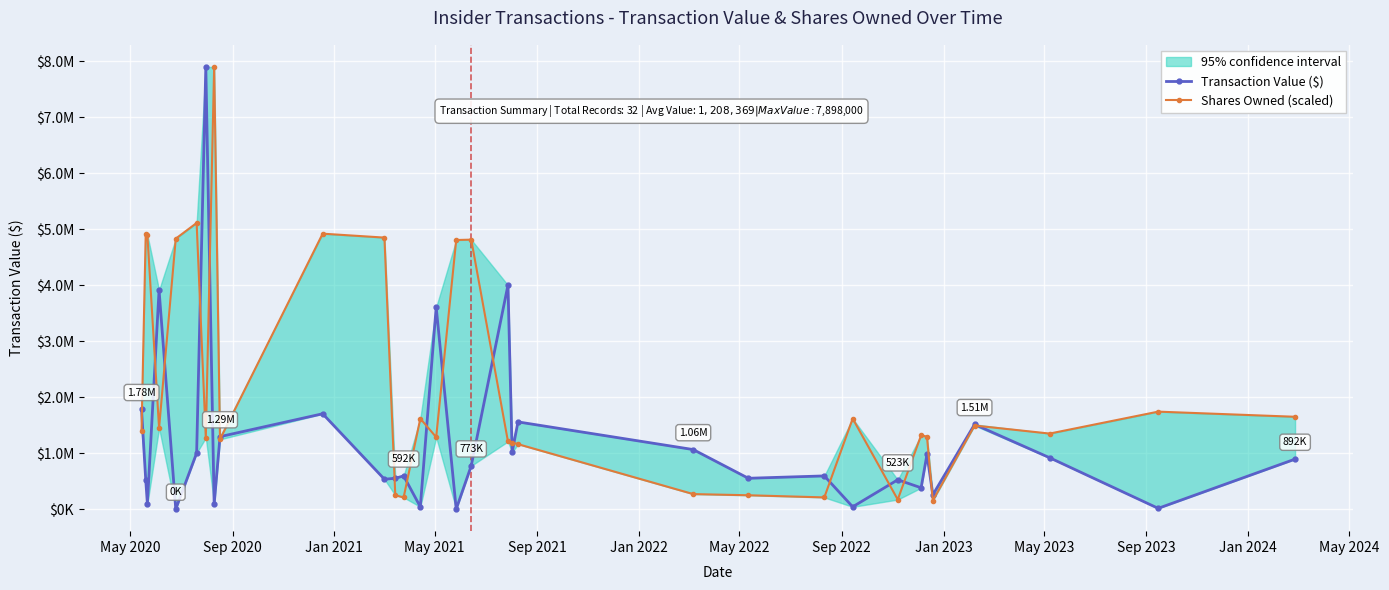

Which series ends up on top after the final intersection of Shares Owned (scaled) and Transaction Value ($)?

Shares Owned (scaled)